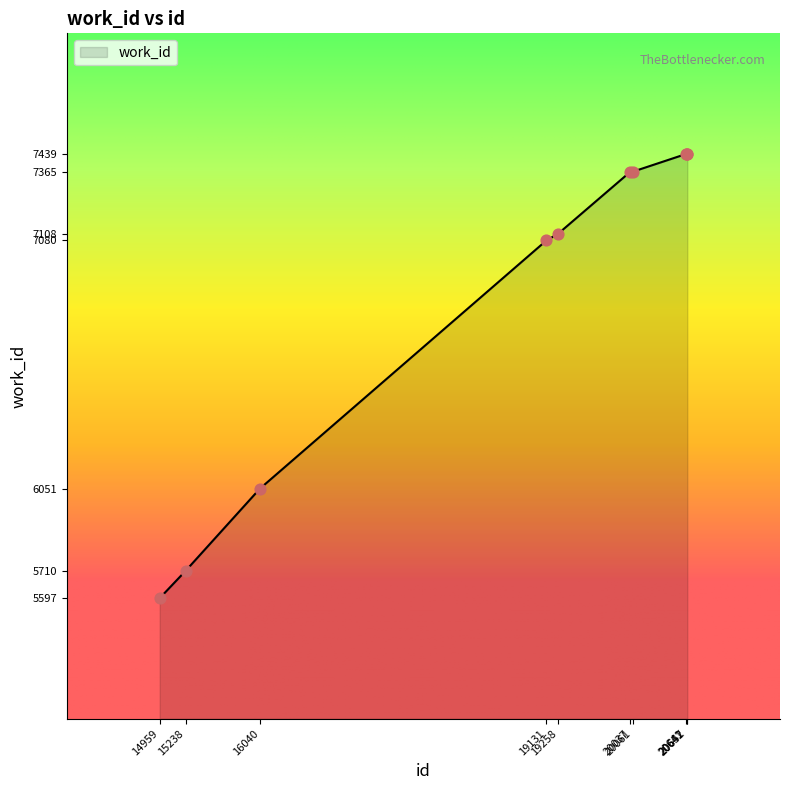

What is the ratio of the value at 20652 to the value at 20641?

1.0